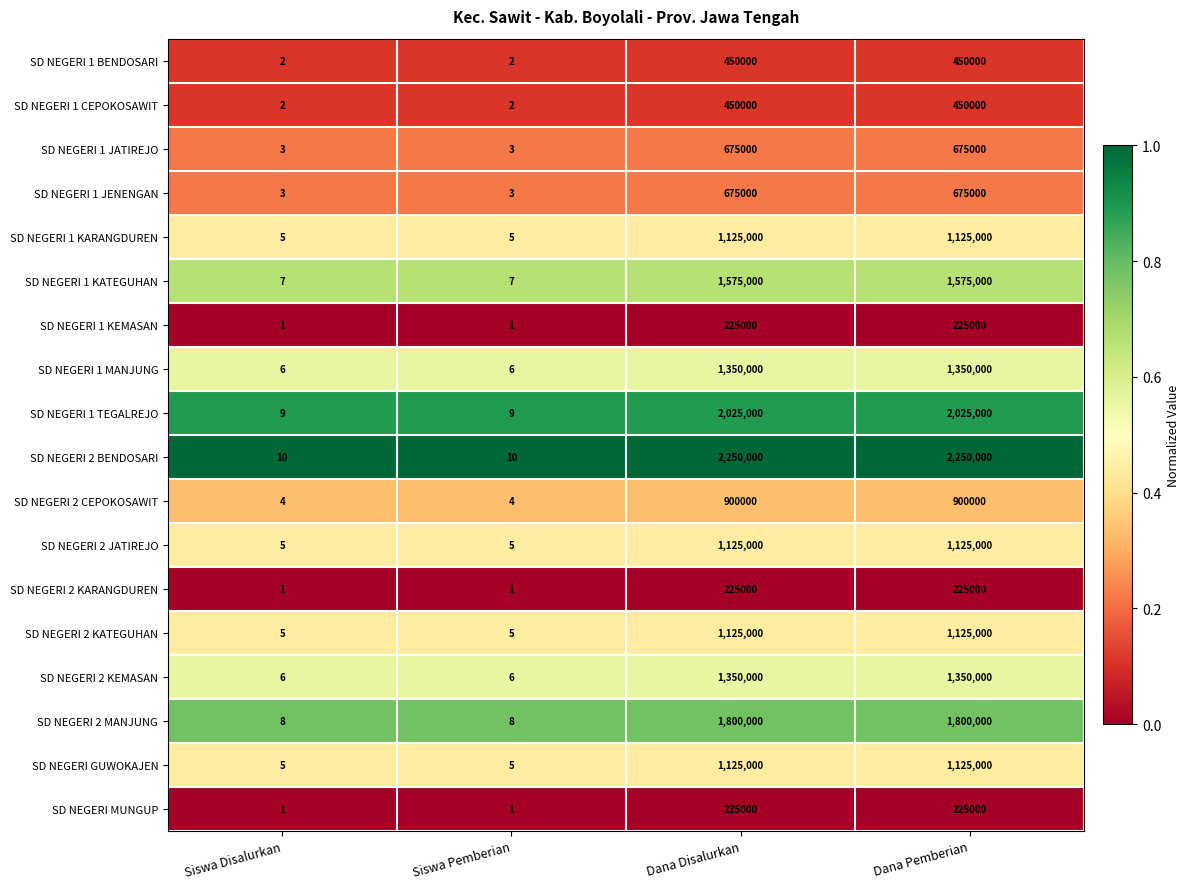

Is the value of SD NEGERI 1 KARANGDUREN at Siswa Pemberian greater than the value of SD NEGERI 2 KEMASAN at Dana Disalurkan?

No